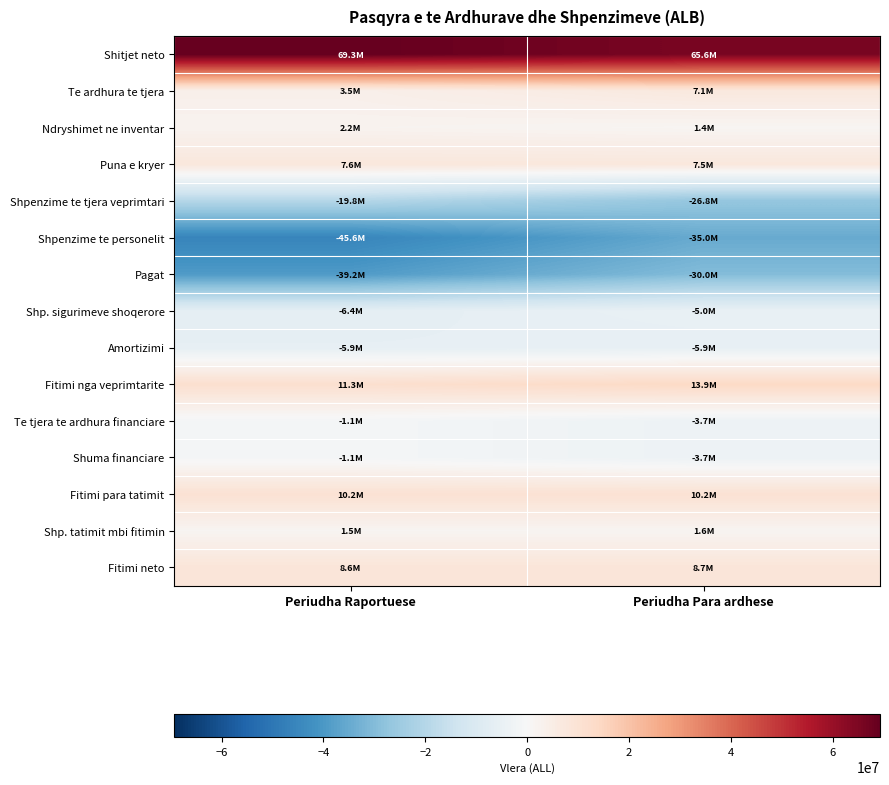

What is the maximum value shown in the chart?

69265398